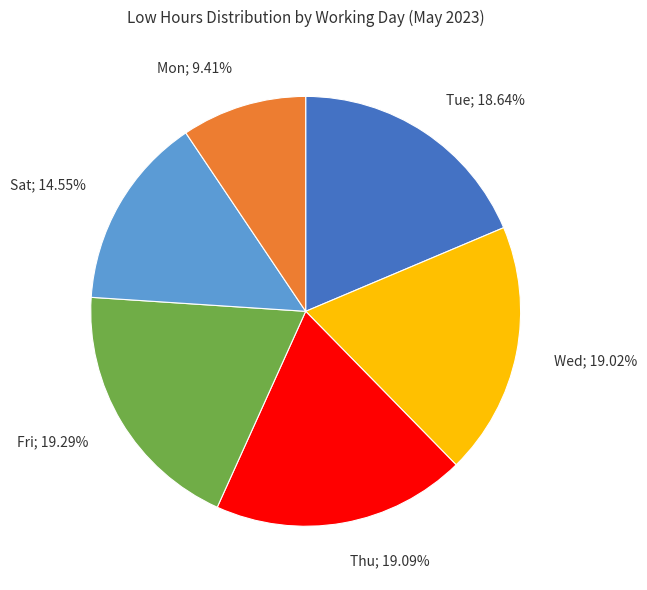

Which has a higher value, Sat; 14.55% or Tue; 18.64%?

Tue; 18.64%